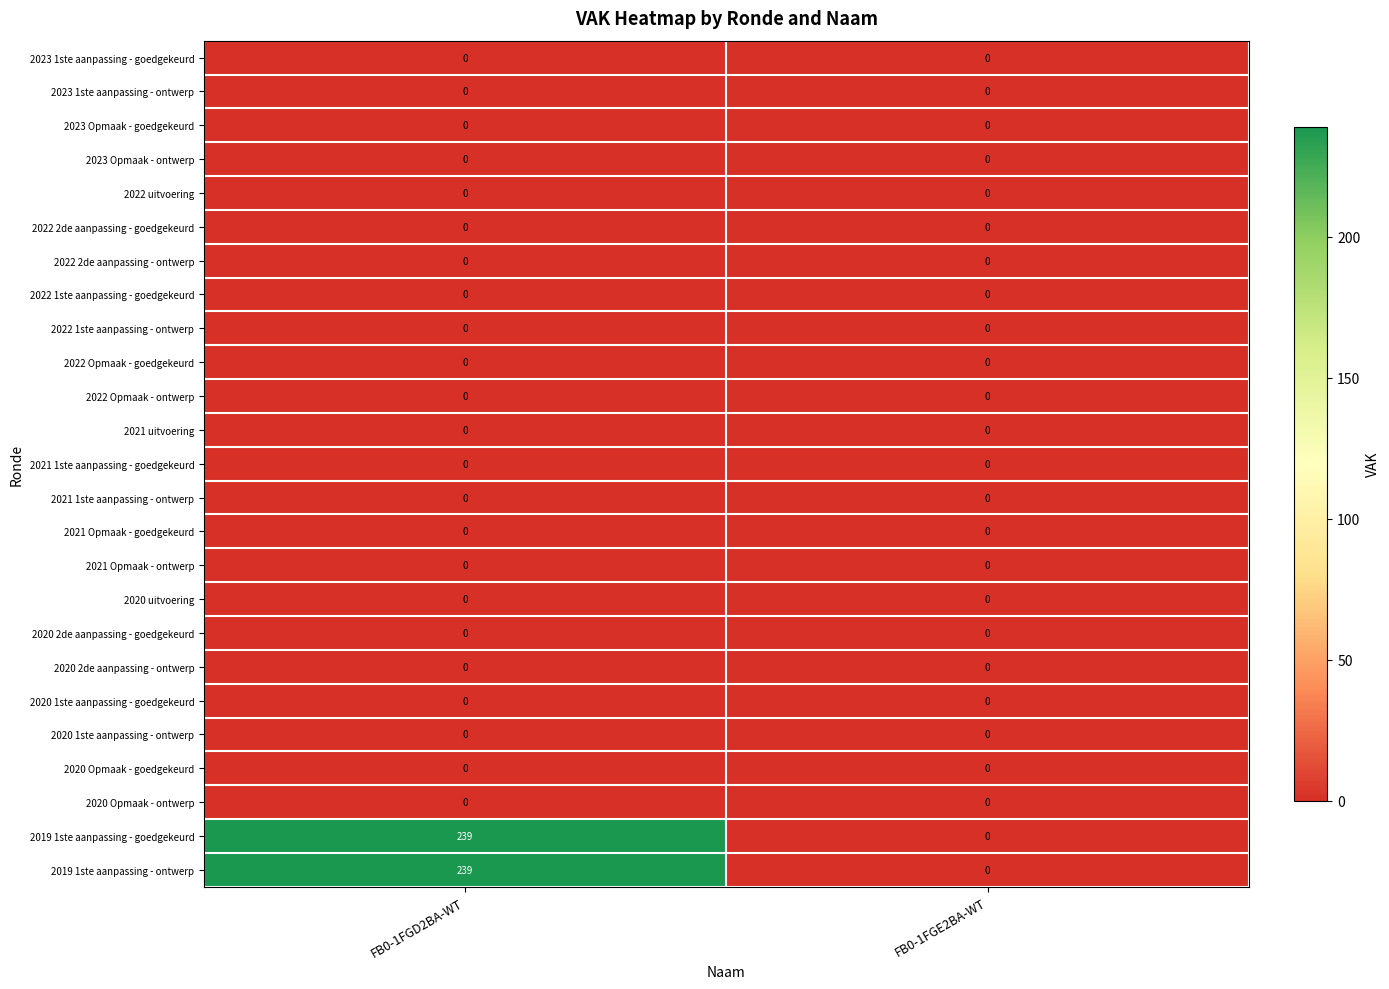

The value of 2019 1ste aanpassing - ontwerp at FB0-1FGE2BA-WT is -135. True or false?

False